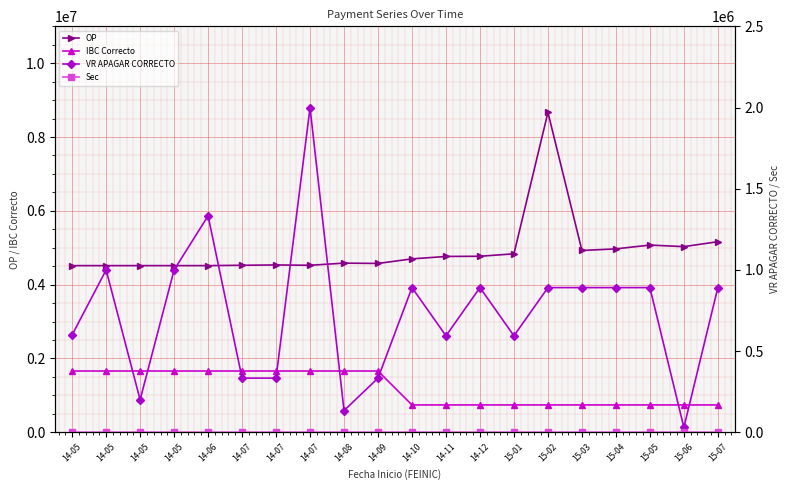

Between 14-07 and 14-11, which is larger?

14-11